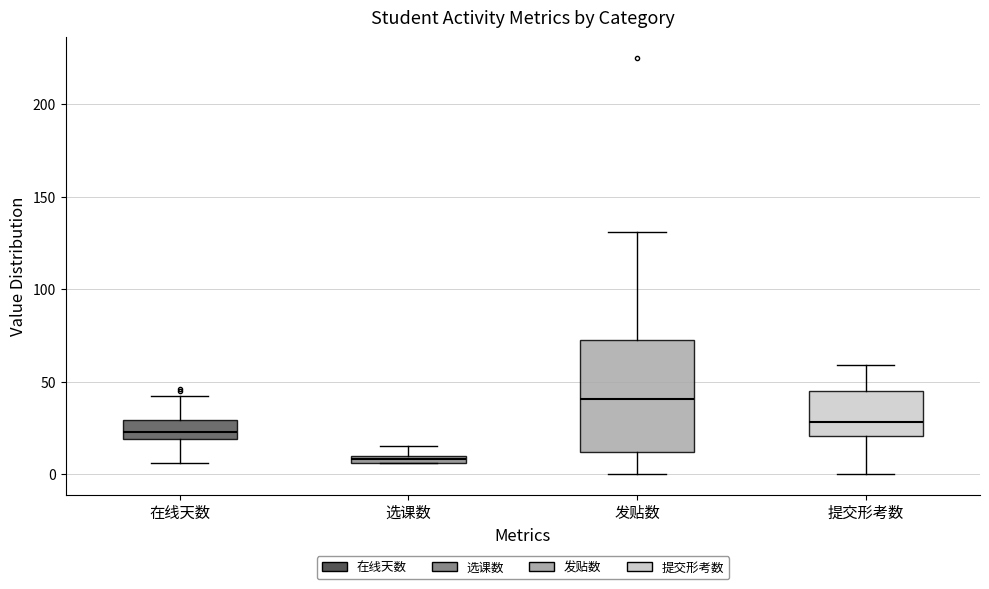

Where is the upper edge of the box for 提交形考数 on the y-axis? The values are not printed on the chart, so give them approximately, as read against the axis.

45